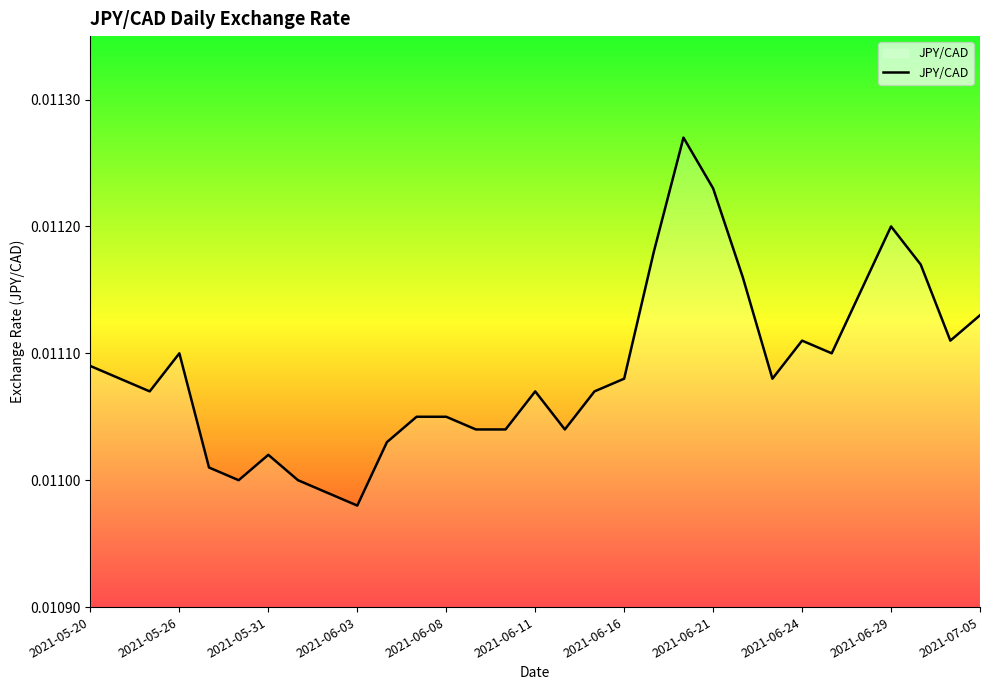

How many lines are shown in the chart?

1